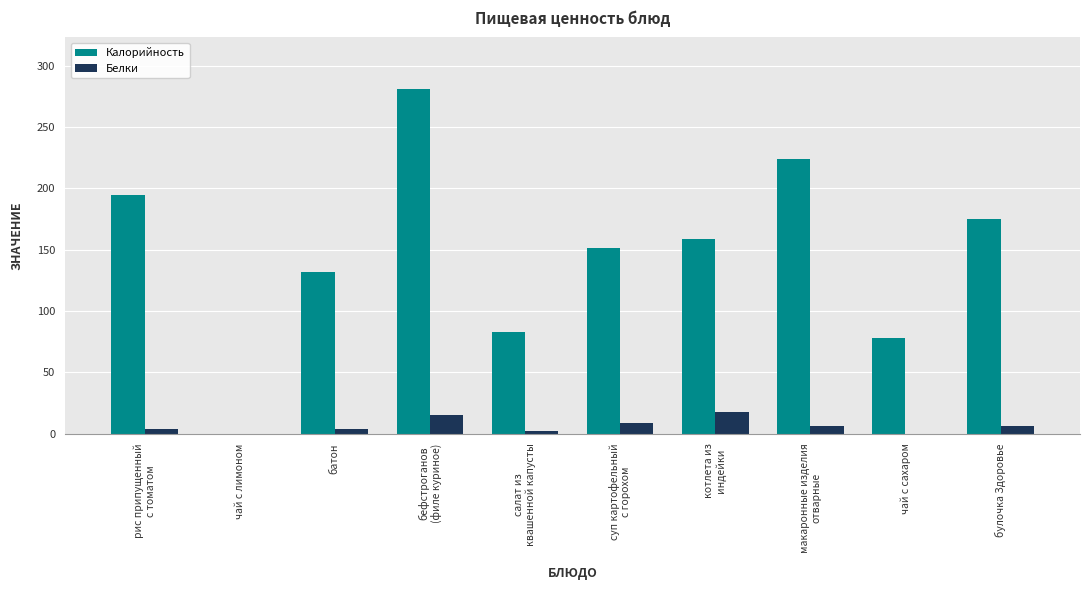

Which series has the widest spread of values?

Калорийность